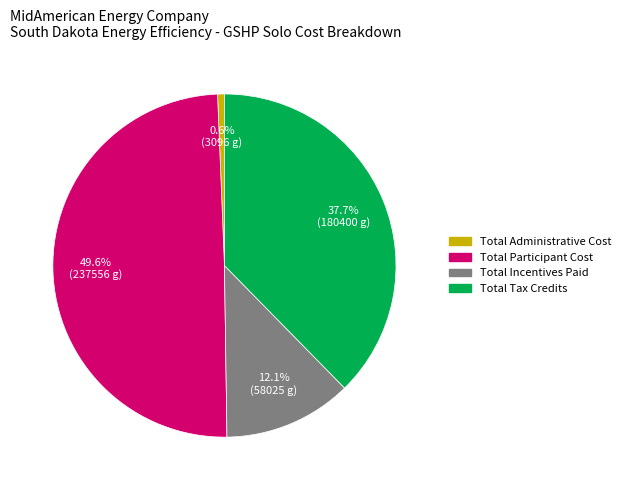

The Total Administrative Cost slice represents 11% of the pie. True or false?

False